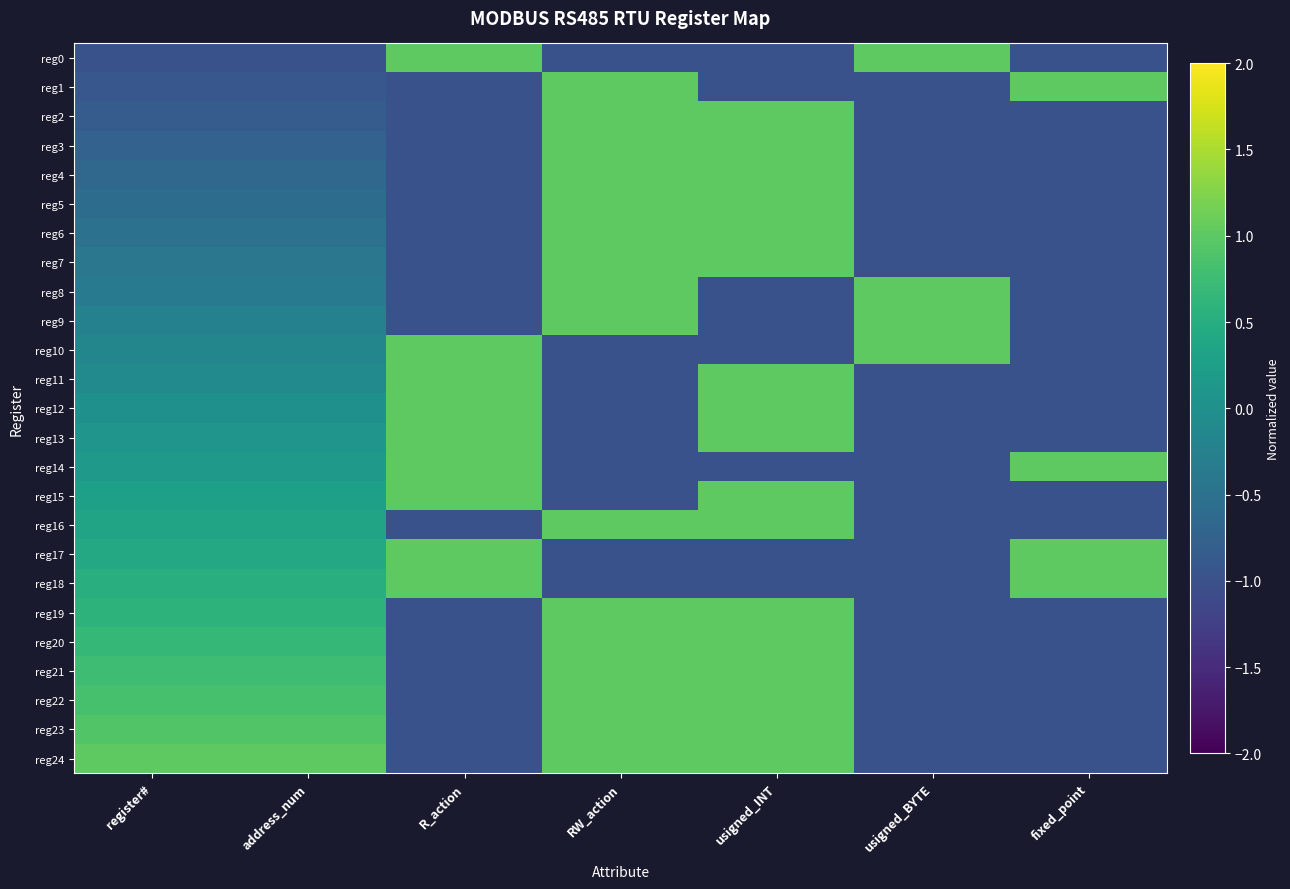

What is the spread (max minus min) of values at usigned_INT?

2.0